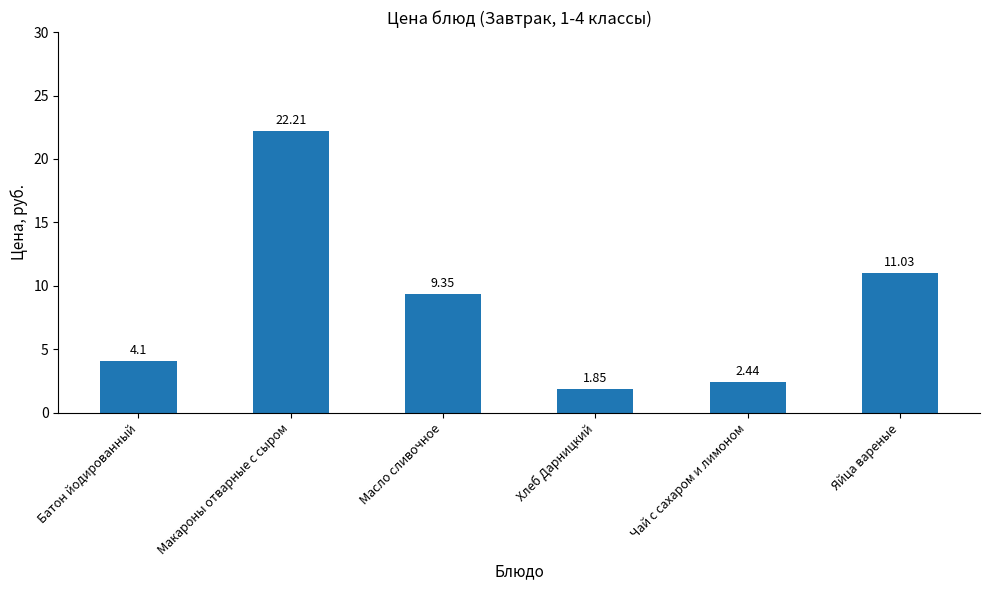

List the labels in order of value, smallest first.

Хлеб Дарницкий, Чай с сахаром и лимоном, Батон йодированный, Масло сливочное, Яйца вареные, Макароны отварные с сыром